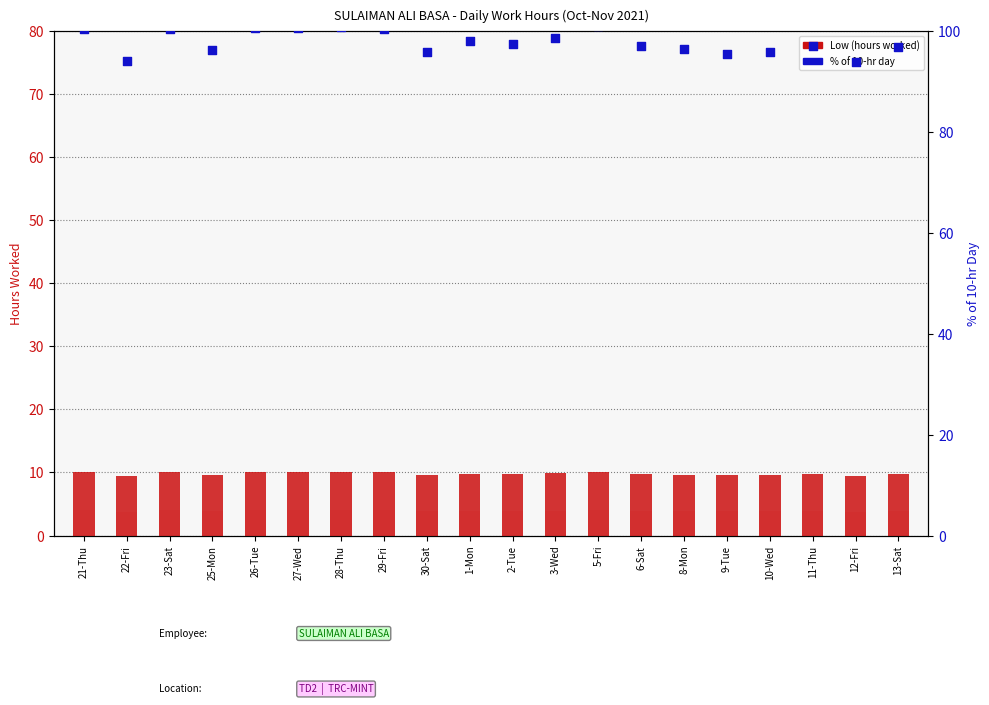

What is the total value across all series at 28-Thu?

110.9